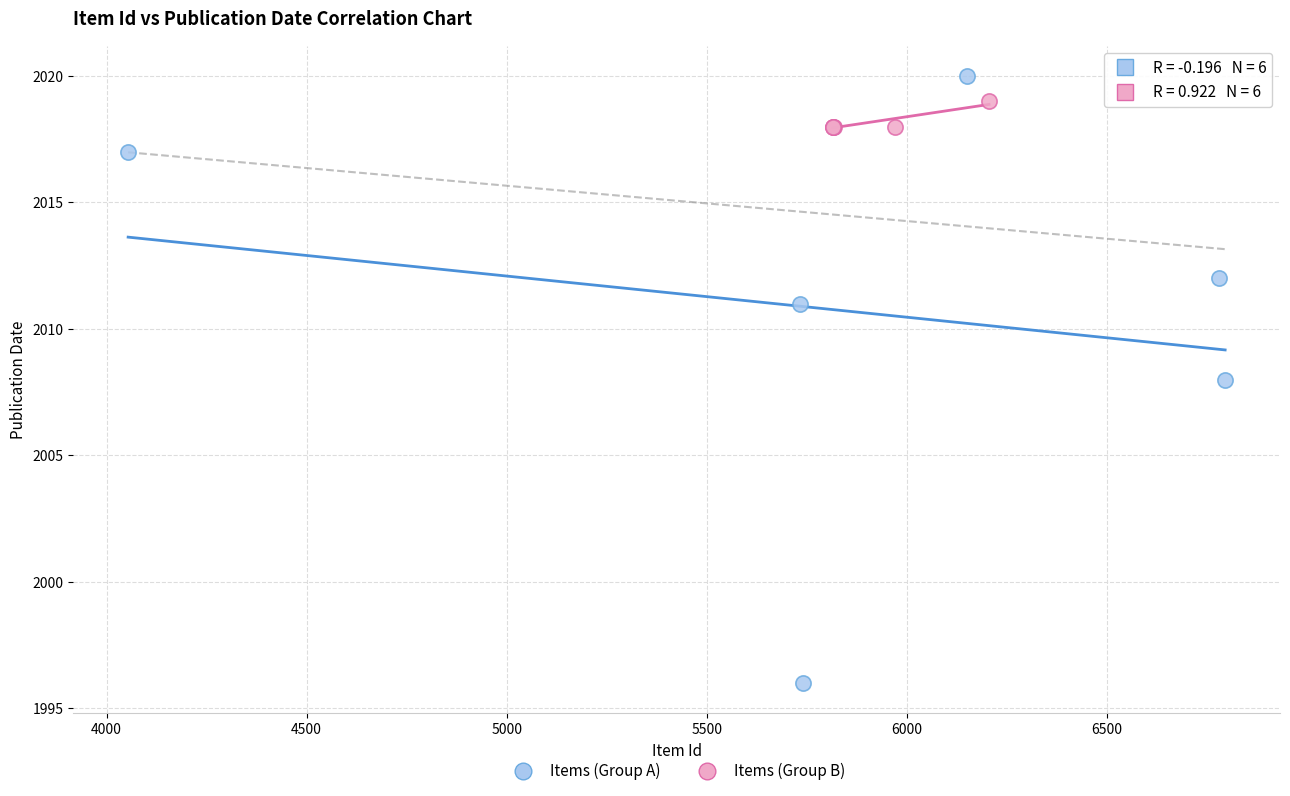

Which series has the largest Y range (max minus min)?

Items (Group A)